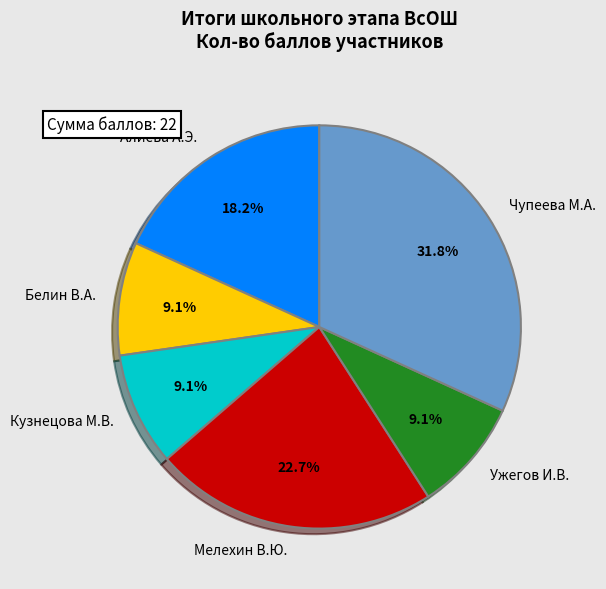

To the nearest percent, what is the average slice percentage?

17%